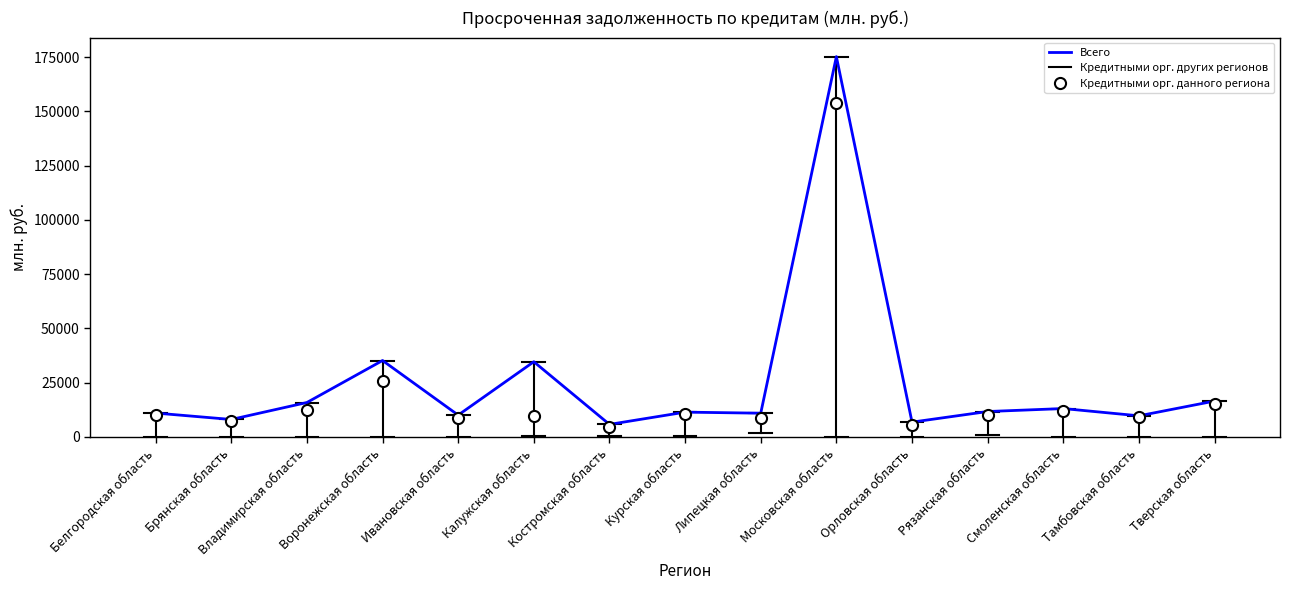

Where does the data first go above 11392?

Владимирская область